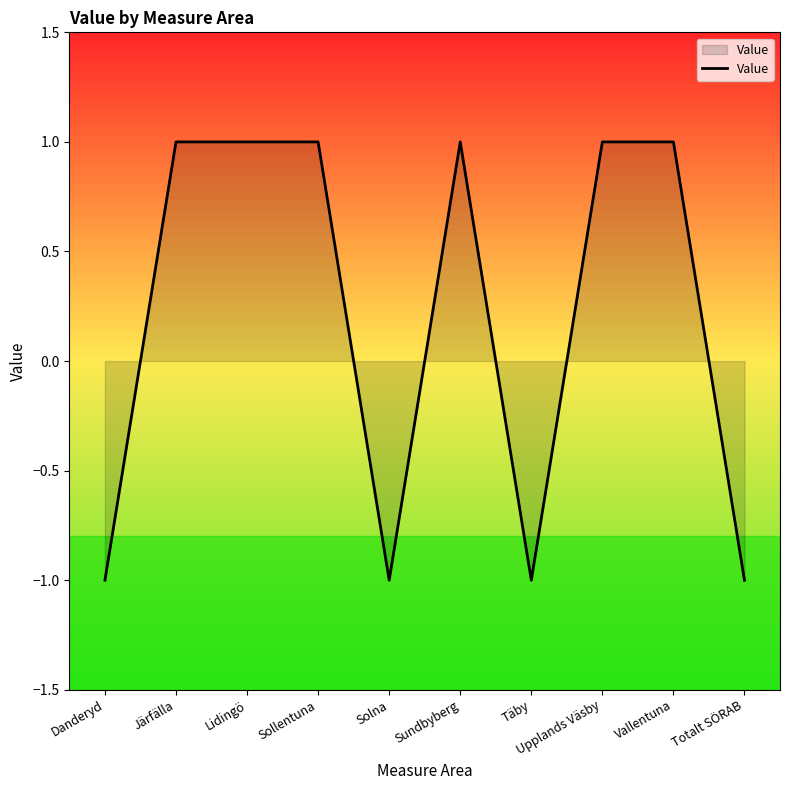

What position from the right is Sollentuna?

7